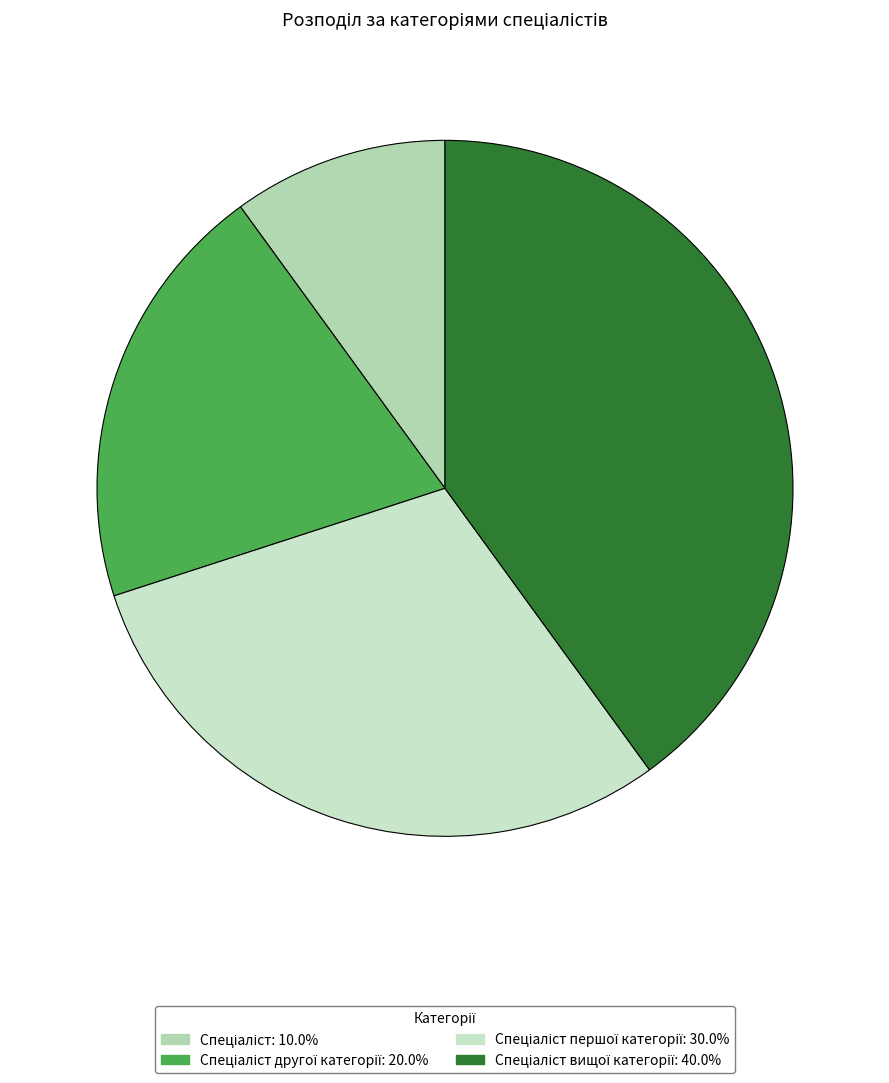

How many segments does this pie chart have?

4